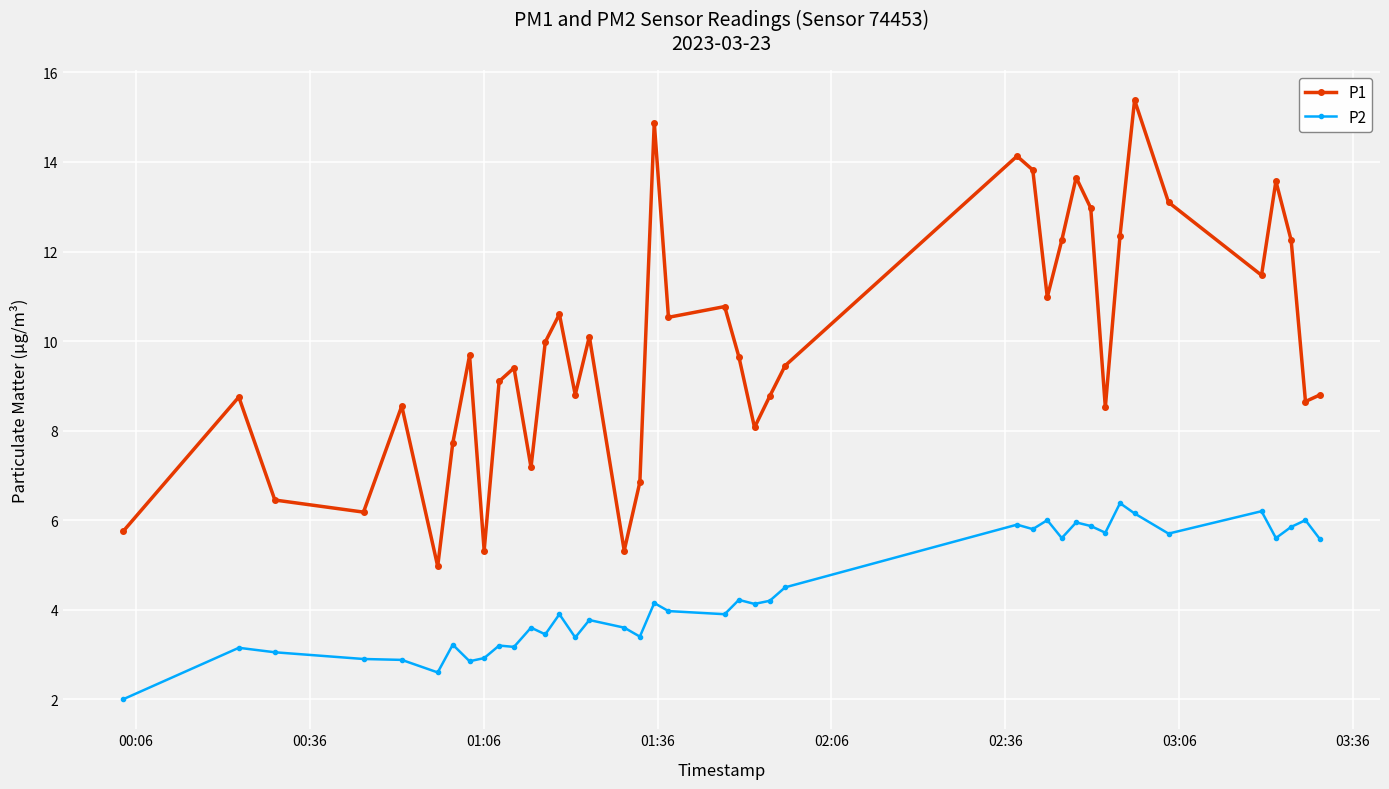

What are all the series names shown in the legend?

P1, P2